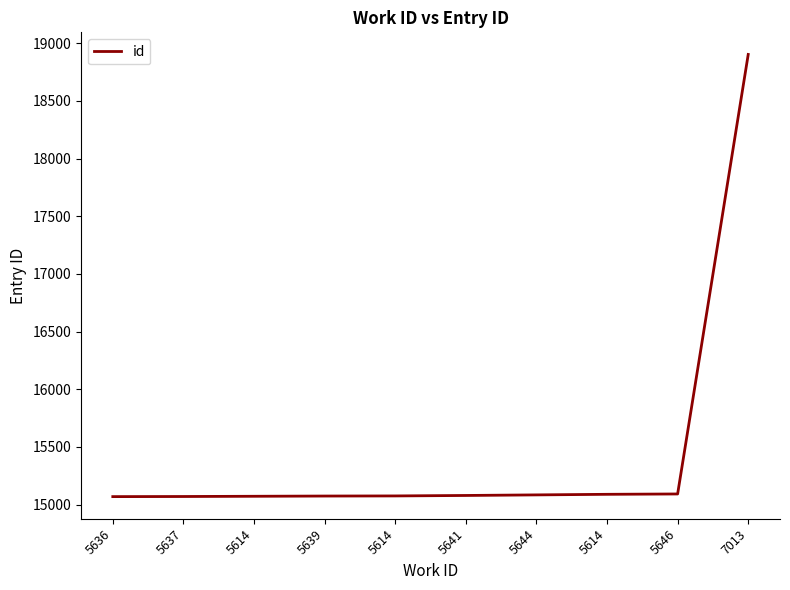

What is the average value?

15461